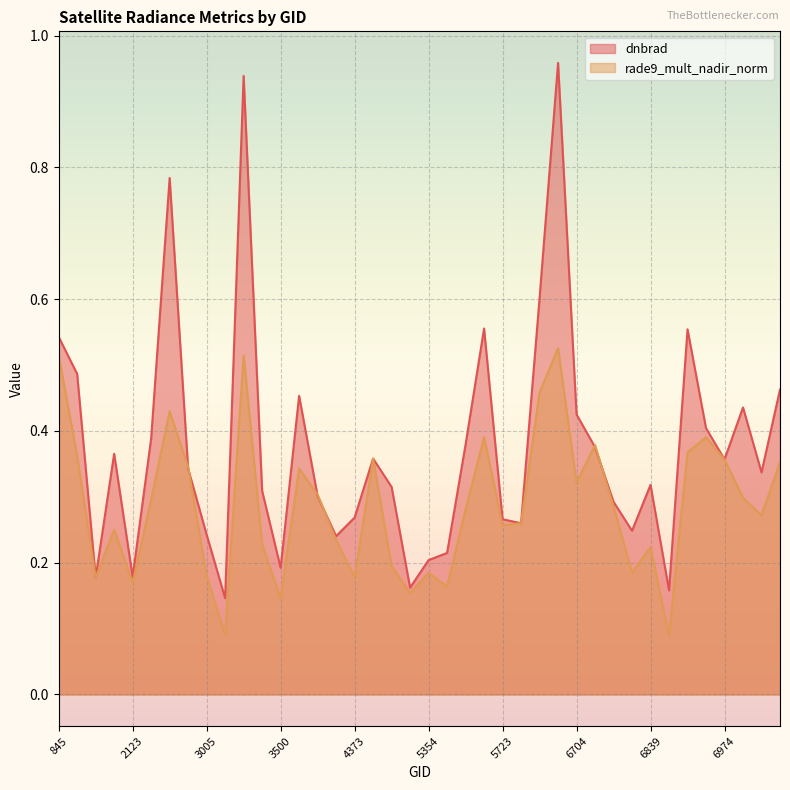

Which series changed the most between 4580 and 5723?

rade9_mult_nadir_norm